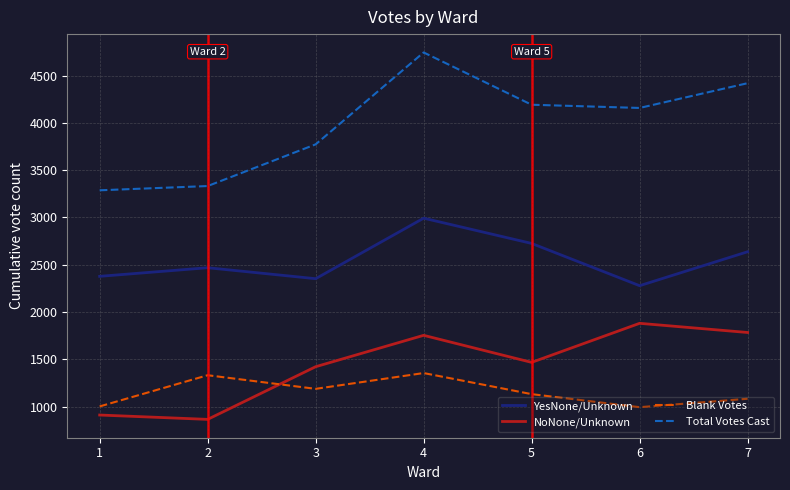

What is the difference between the highest and lowest values at 6?

3165